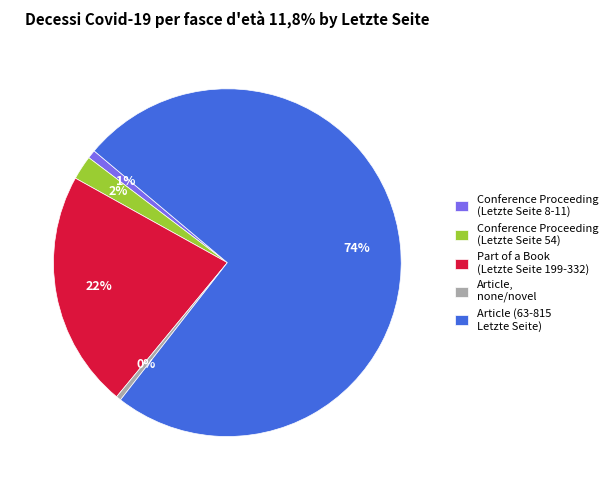

To the nearest percent, what is the combined percentage of Conference Proceeding (Letzte Seite 54) and Article (63-815 Letzte Seite)?

77%